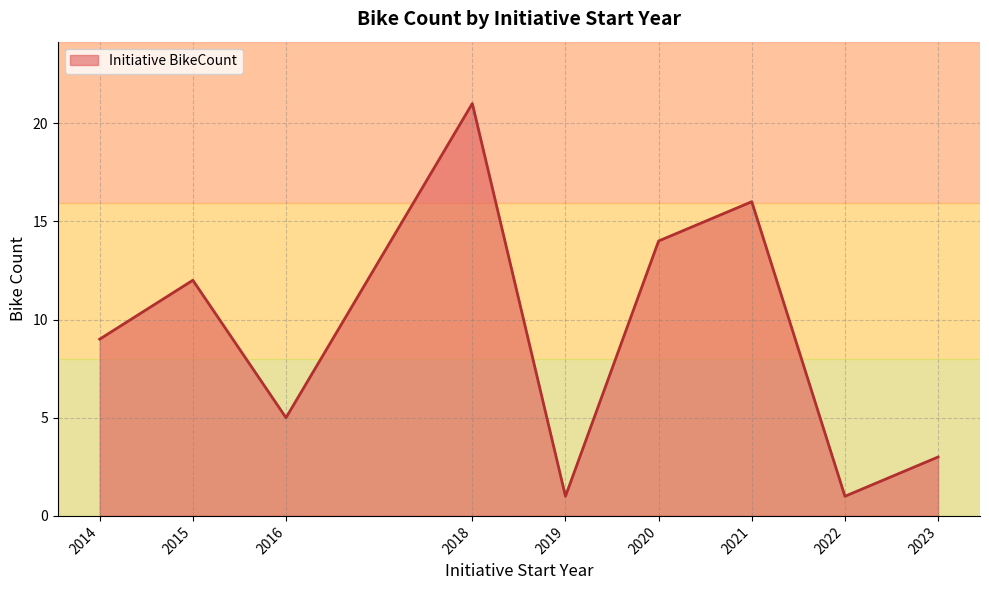

How many lines are shown in the chart?

1